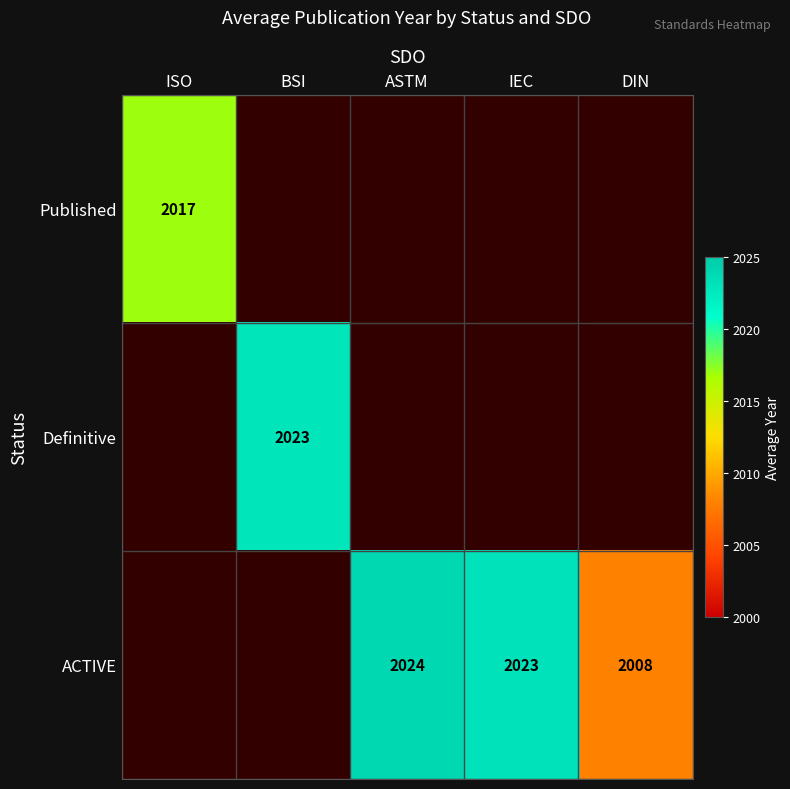

Is the value of Definitive at BSI greater than the value of ACTIVE at ASTM?

No